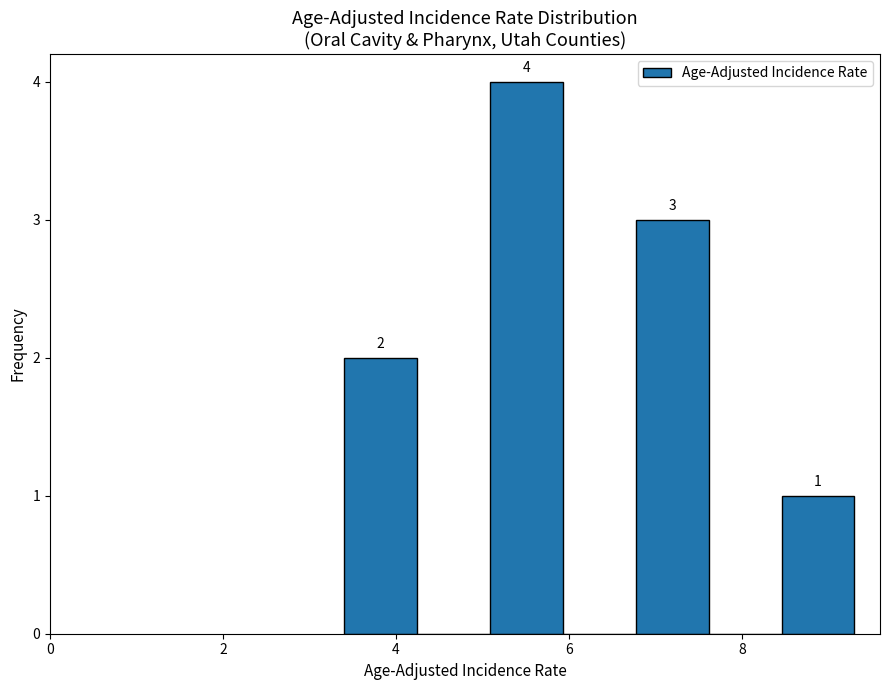

Which range on the x-axis has the tallest bar?

5.0 to 6.0